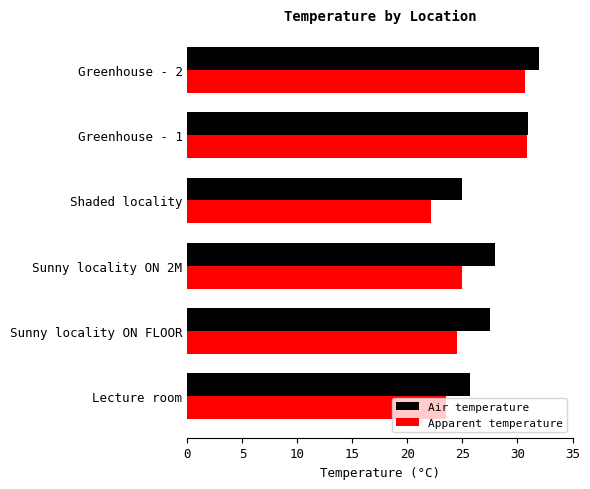

What is the sum of the Apparent temperature values at Sunny locality ON 2M and Greenhouse - 2?

55.7